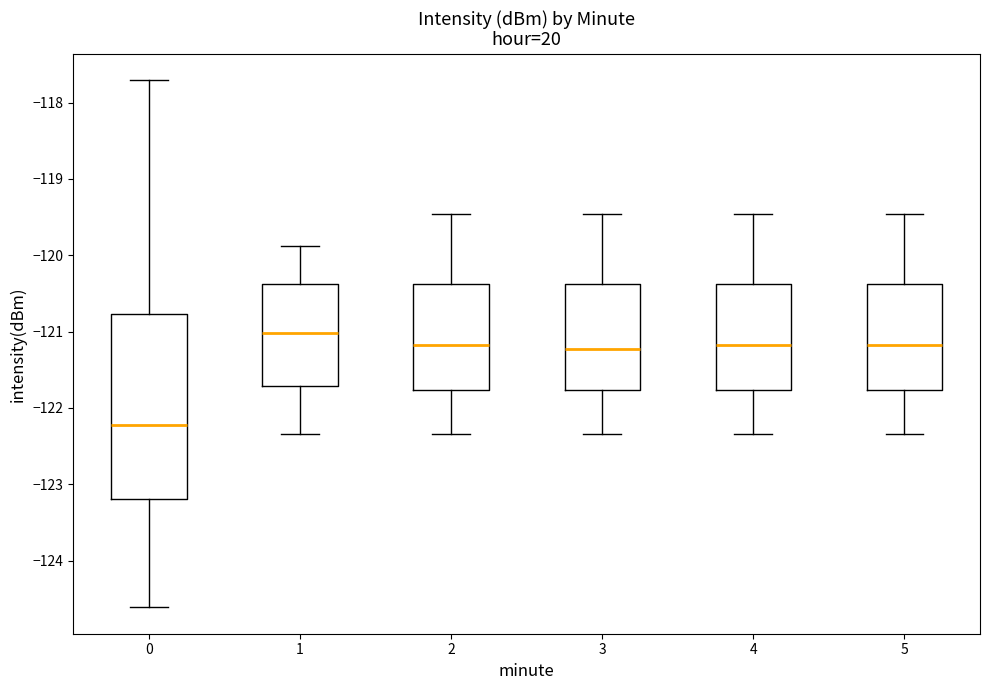

Where is the lower edge of the box at x = 3 on the y-axis? The values are not printed on the chart, so give them approximately, as read against the axis.

-121.8